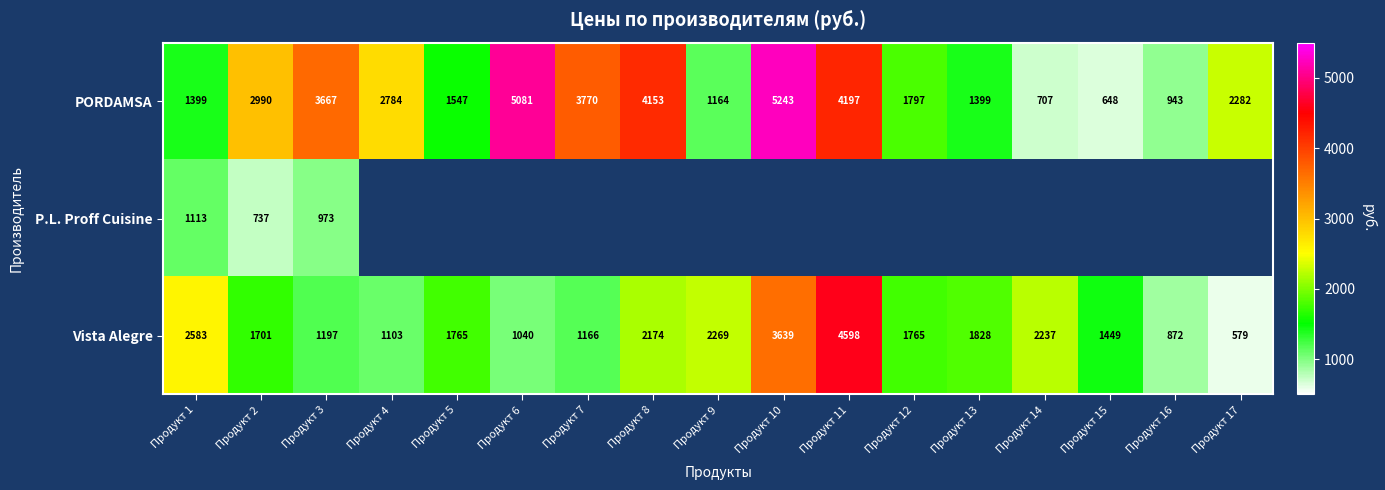

Is the value of PORDAMSA at Продукт 3 greater than the value of Vista Alegre at Продукт 5?

Yes